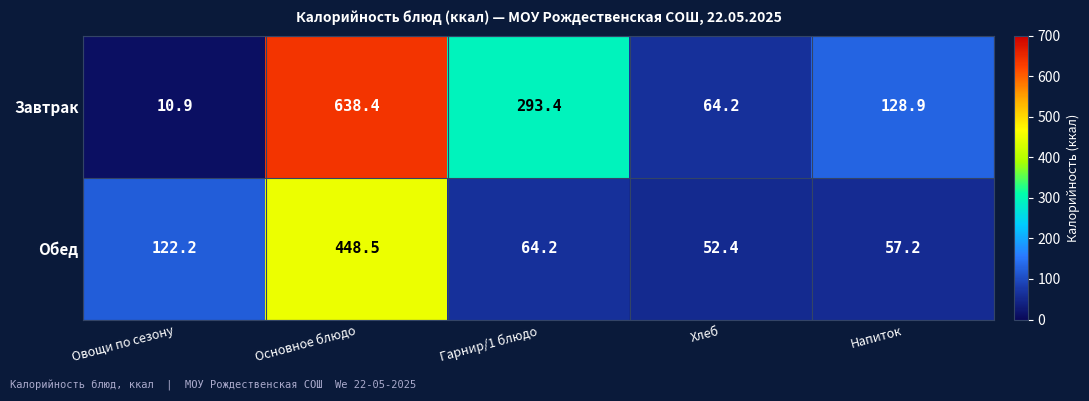

Which label corresponds to the largest value in the chart?

Основное блюдо